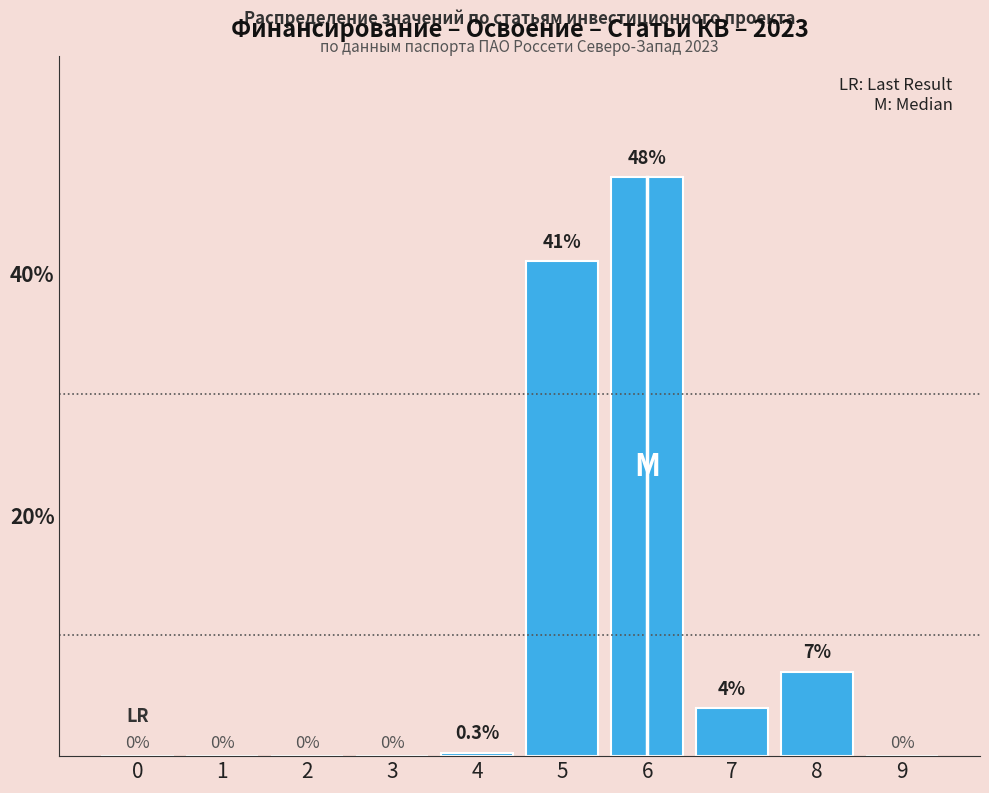

Reading left to right, extract all data points from this chart.

0=0.0	1=0.0	2=0.0	3=0.0	4=0.3	5=41.0	6=48.0	7=4.0	8=7.0	9=0.0